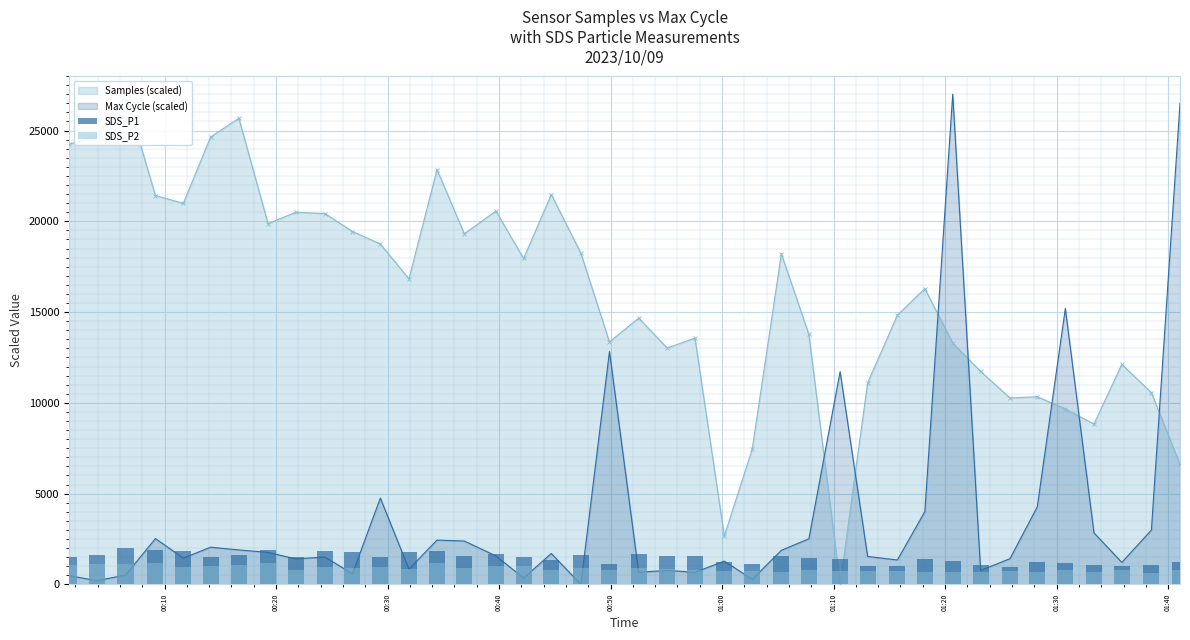

What is the value of the SDS_P2 bar at the 32nd from the left?

703.0